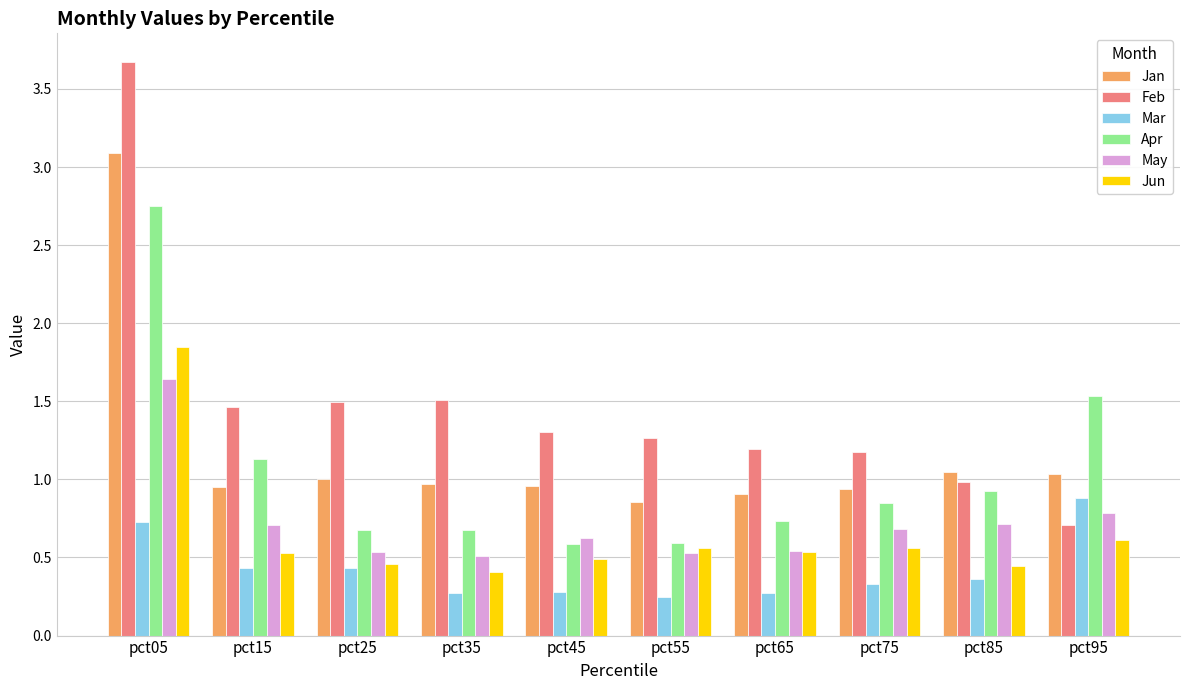

Which category has the highest value in the May series?

pct05